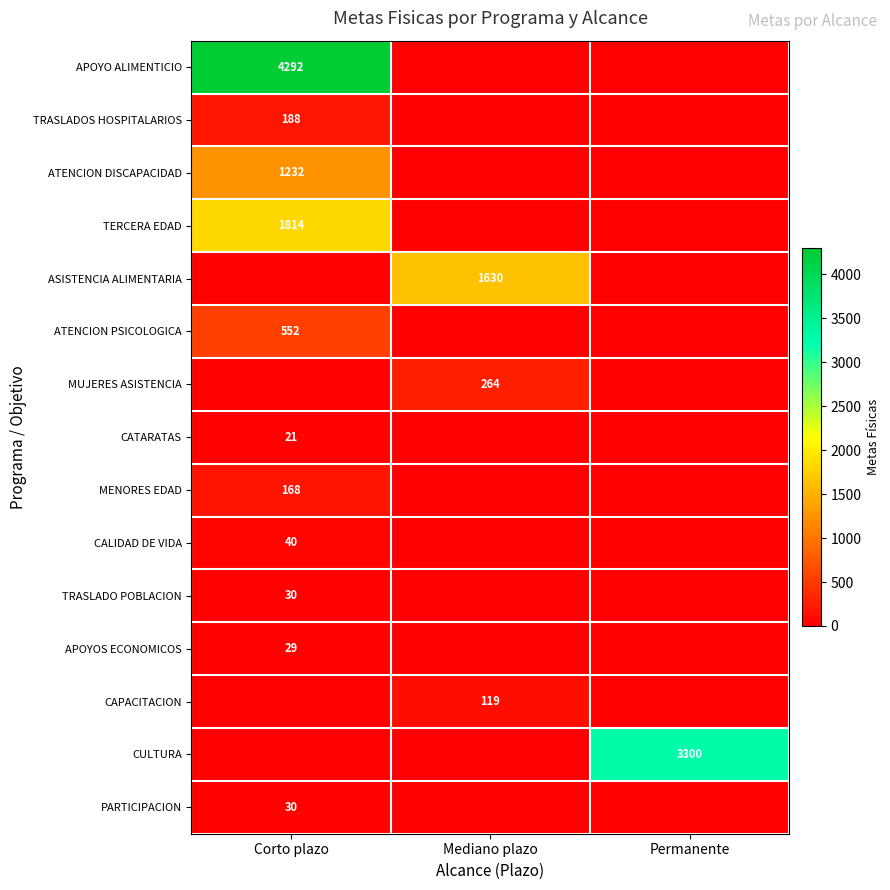

What is the total value across all series at Corto plazo?

8396